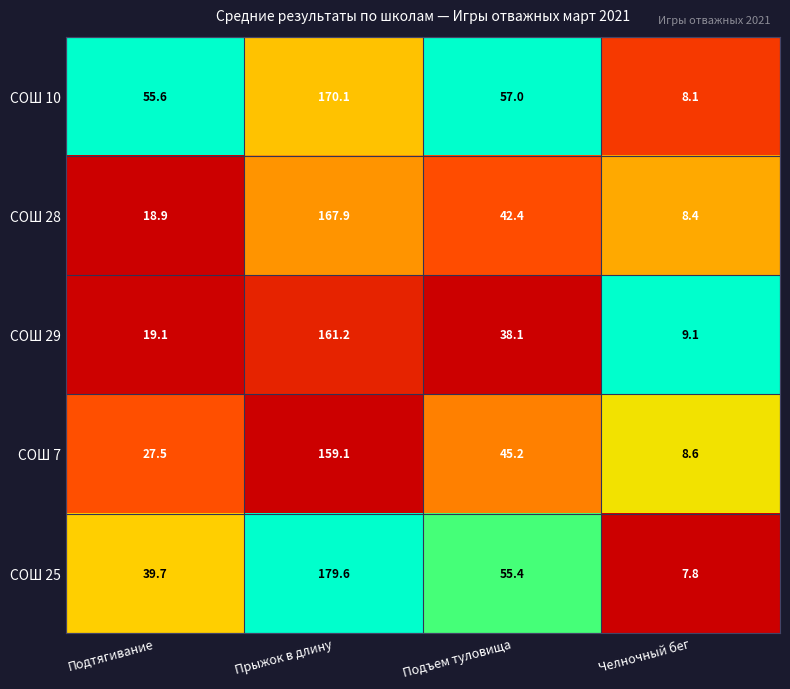

Rank the series at Прыжок в длину from highest to lowest value.

СОШ 25, СОШ 10, СОШ 28, СОШ 29, СОШ 7